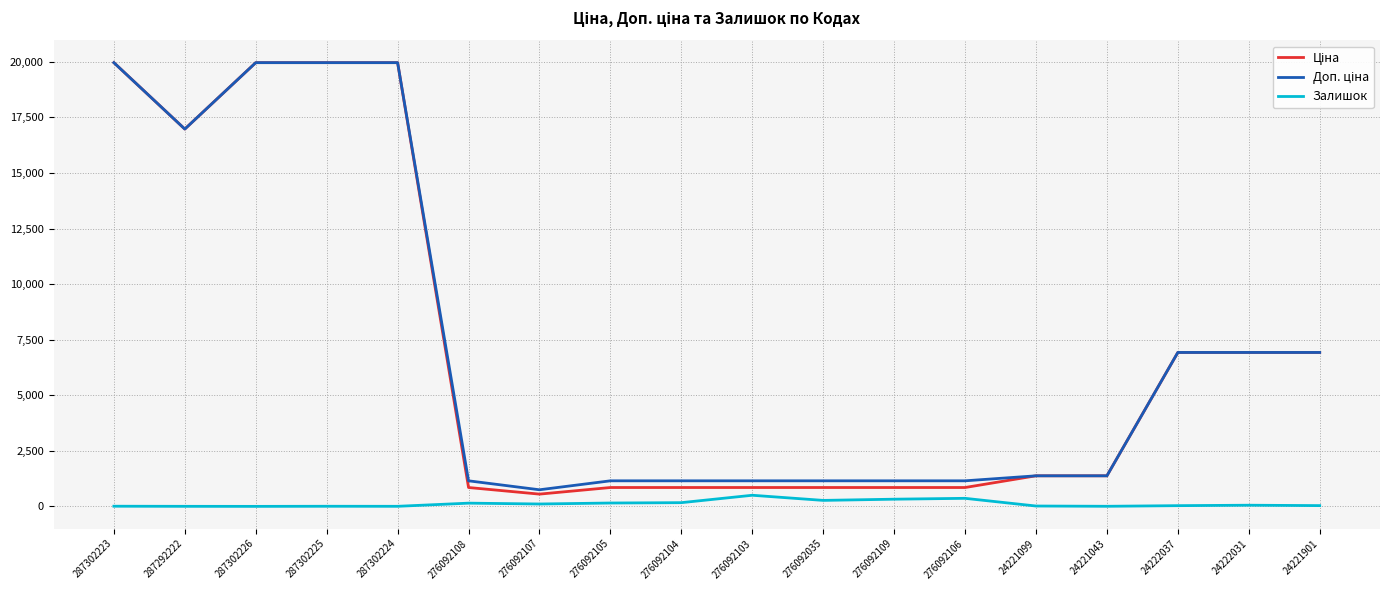

What is the maximum value for Залишок?

500.0